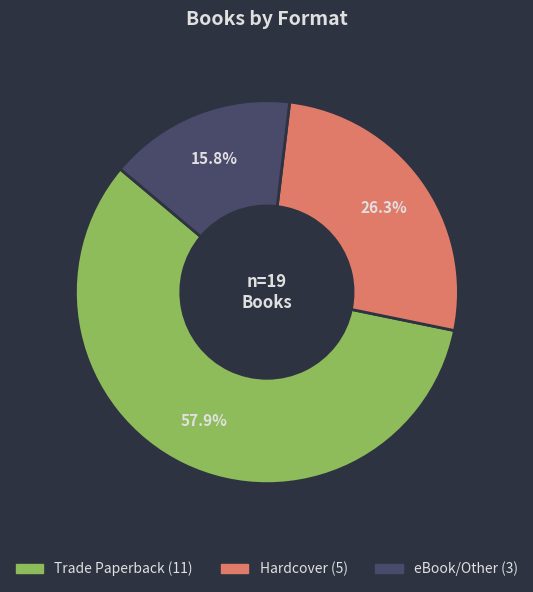

What is the largest slice in the pie chart?

Trade Paperback